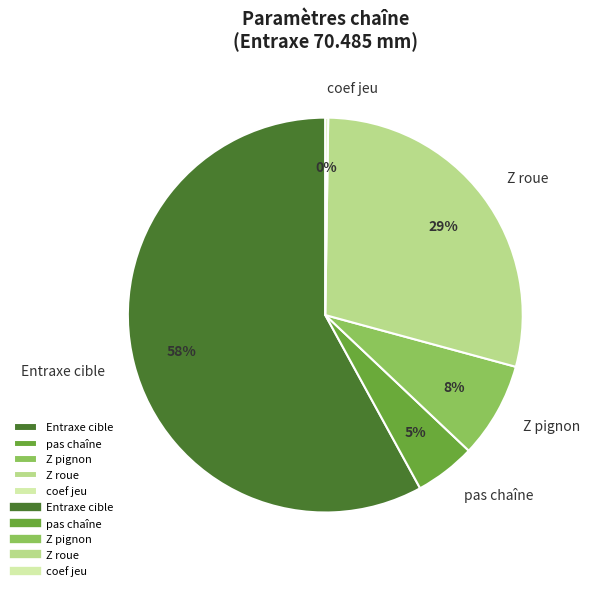

Which slice is the largest?

Entraxe cible